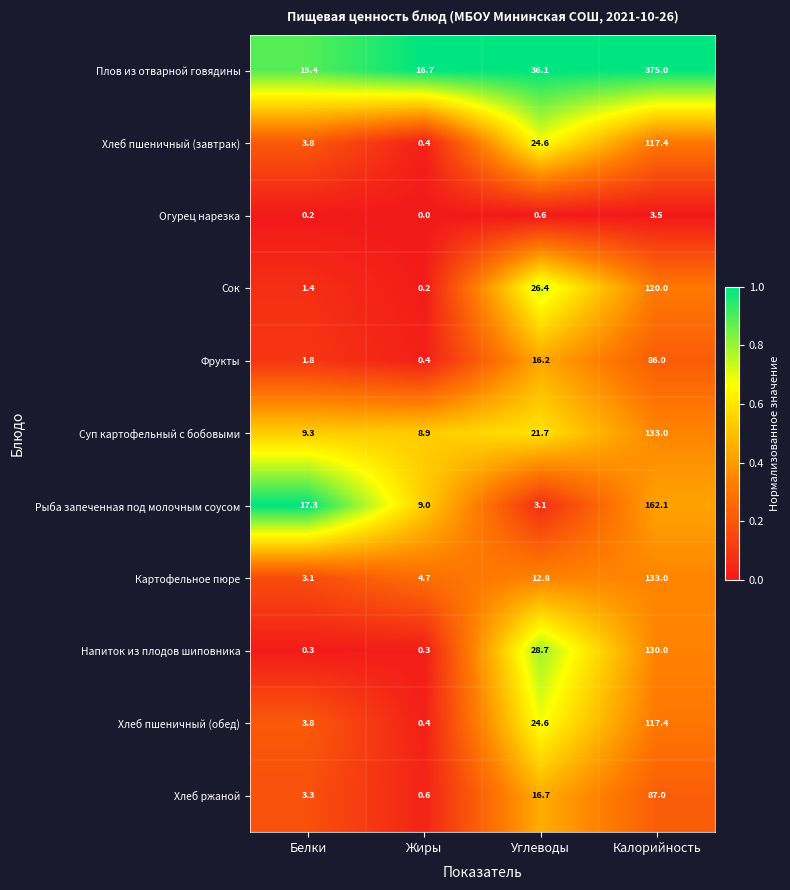

True or false: Картофельное пюре has a value of 43.7 at Калорийность.

False